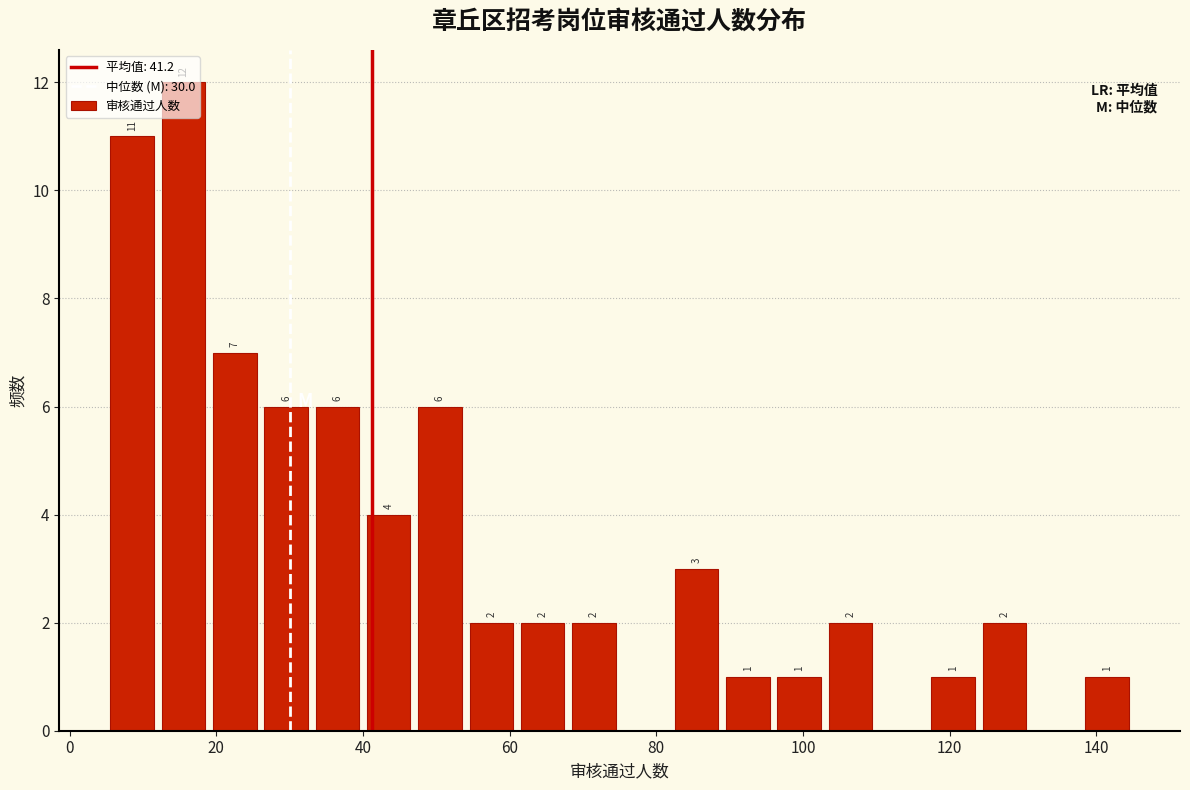

Read against the x-axis, roughly where is the centre of the tallest bar?

16